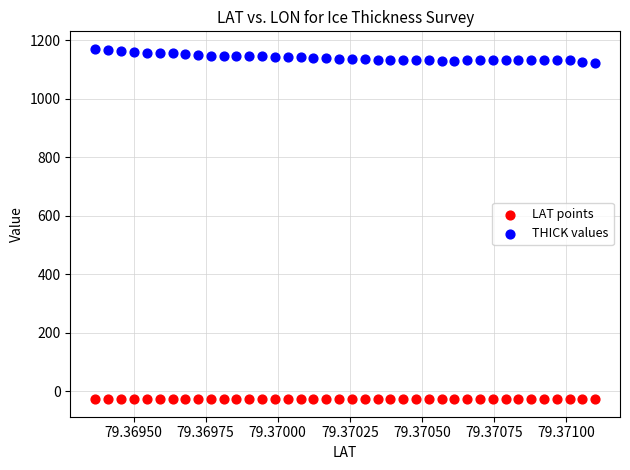

Which series contains the lowest Y value?

LAT points